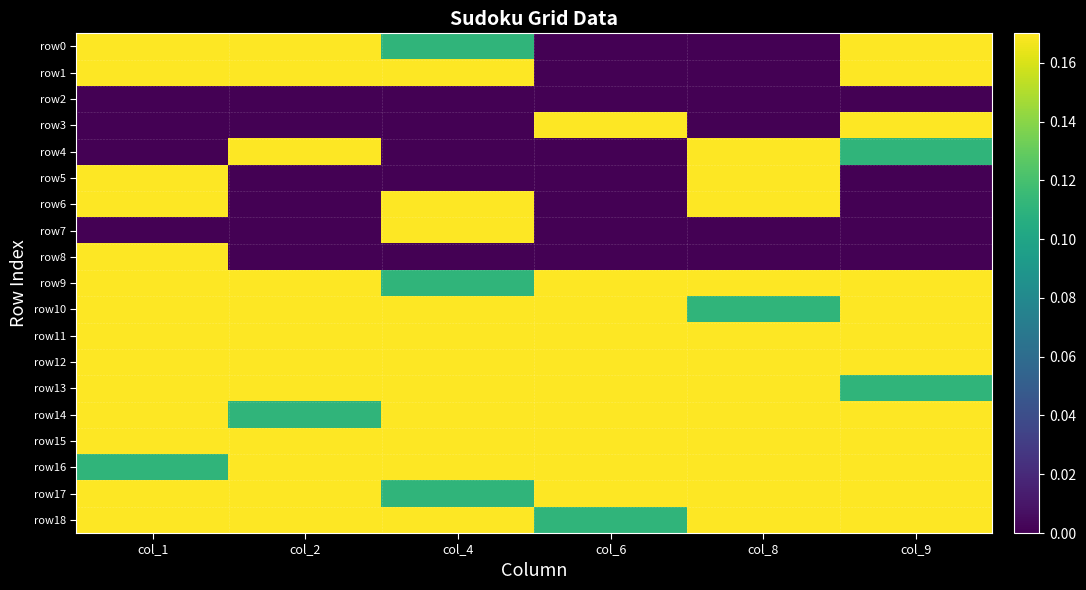

Reading left to right, what are all the values shown in this chart?

row0: col_1=0.9	col_2=0.8	col_4=0.1	col_6=0.0	col_8=0.0	col_9=0.7
row1: col_1=0.4	col_2=1.0	col_4=0.6	col_6=0.0	col_8=0.0	col_9=0.7
row2: col_1=0.0	col_2=0.0	col_4=0.0	col_6=0.0	col_8=0.0	col_9=0.0
row3: col_1=0.0	col_2=0.0	col_4=0.0	col_6=0.6	col_8=0.0	col_9=1.0
row4: col_1=0.0	col_2=0.2	col_4=0.0	col_6=0.0	col_8=0.4	col_9=0.1
row5: col_1=0.6	col_2=0.0	col_4=0.0	col_6=0.0	col_8=0.8	col_9=0.0
row6: col_1=1.0	col_2=0.0	col_4=0.7	col_6=0.0	col_8=0.3	col_9=0.0
row7: col_1=0.0	col_2=0.0	col_4=0.2	col_6=0.0	col_8=0.0	col_9=0.0
row8: col_1=0.3	col_2=0.0	col_4=0.0	col_6=0.0	col_8=0.0	col_9=0.0
row9: col_1=0.9	col_2=0.8	col_4=0.1	col_6=1.0	col_8=0.2	col_9=0.3
row10: col_1=0.4	col_2=1.0	col_4=0.6	col_6=0.8	col_8=0.1	col_9=0.7
row11: col_1=0.2	col_2=0.7	col_4=0.3	col_6=0.9	col_8=0.6	col_9=0.4
row12: col_1=0.8	col_2=0.3	col_4=0.4	col_6=0.6	col_8=0.9	col_9=1.0
row13: col_1=0.7	col_2=0.2	col_4=0.9	col_6=0.3	col_8=0.4	col_9=0.1
row14: col_1=0.6	col_2=0.1	col_4=1.0	col_6=0.7	col_8=0.8	col_9=0.2
row15: col_1=1.0	col_2=0.4	col_4=0.7	col_6=0.2	col_8=0.3	col_9=0.9
row16: col_1=0.1	col_2=0.6	col_4=0.2	col_6=0.4	col_8=0.7	col_9=0.8
row17: col_1=0.9	col_2=0.8	col_4=0.1	col_6=1.0	col_8=0.2	col_9=0.3
row18: col_1=0.3	col_2=0.9	col_4=0.8	col_6=0.1	col_8=1.0	col_9=0.6